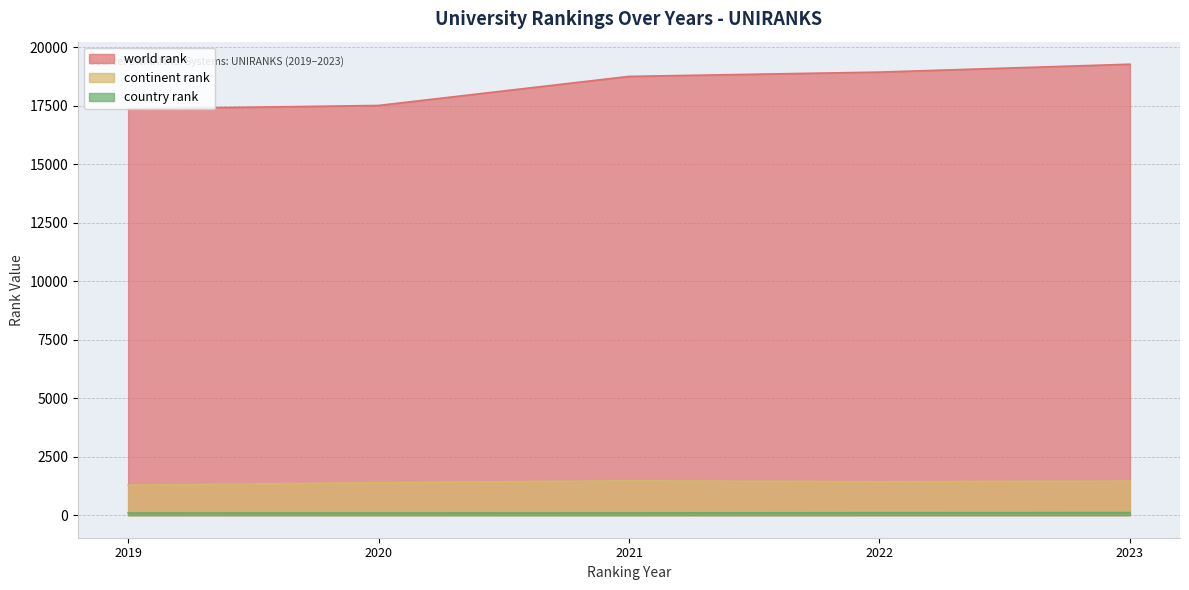

True or false: world rank and continent rank cross at least once.

False